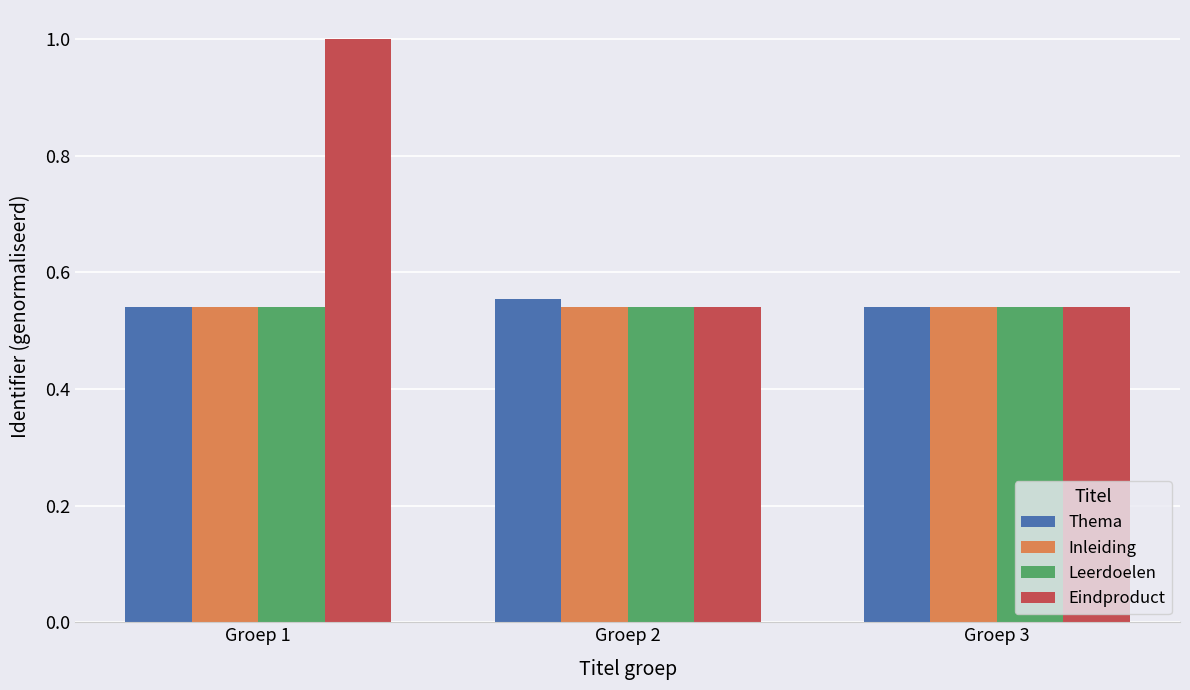

How many series are shown in this chart?

4